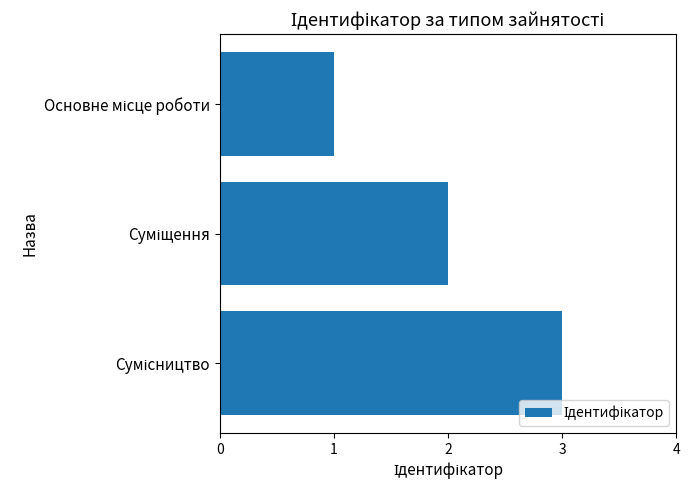

How many data points does each series have?

3